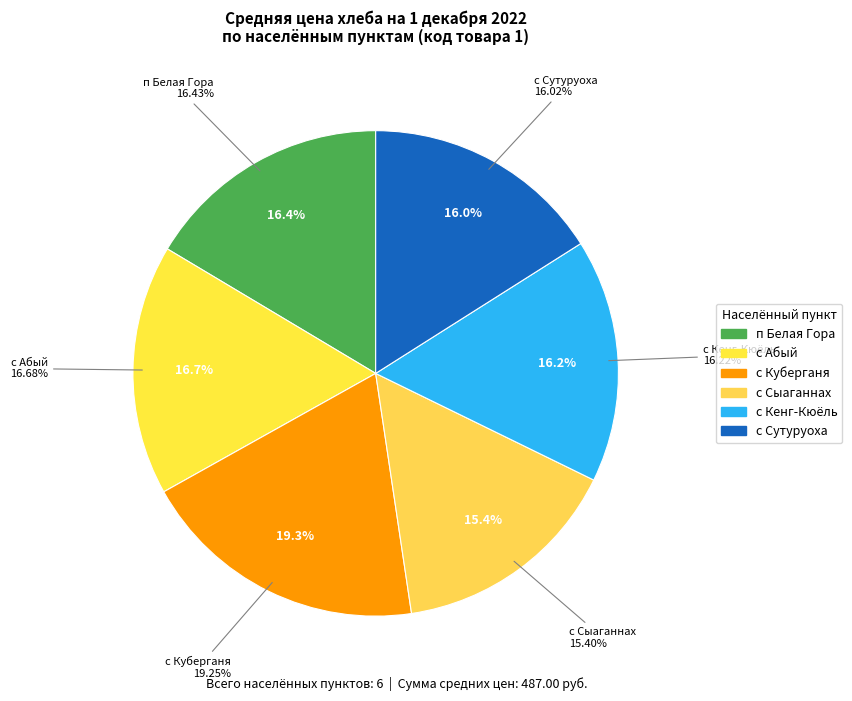

Rank the categories by value from lowest to highest.

с Сыаганнах, с Сутуруоха, с Кенг-Кюёль, п Белая Гора, с Абый, с Куберганя